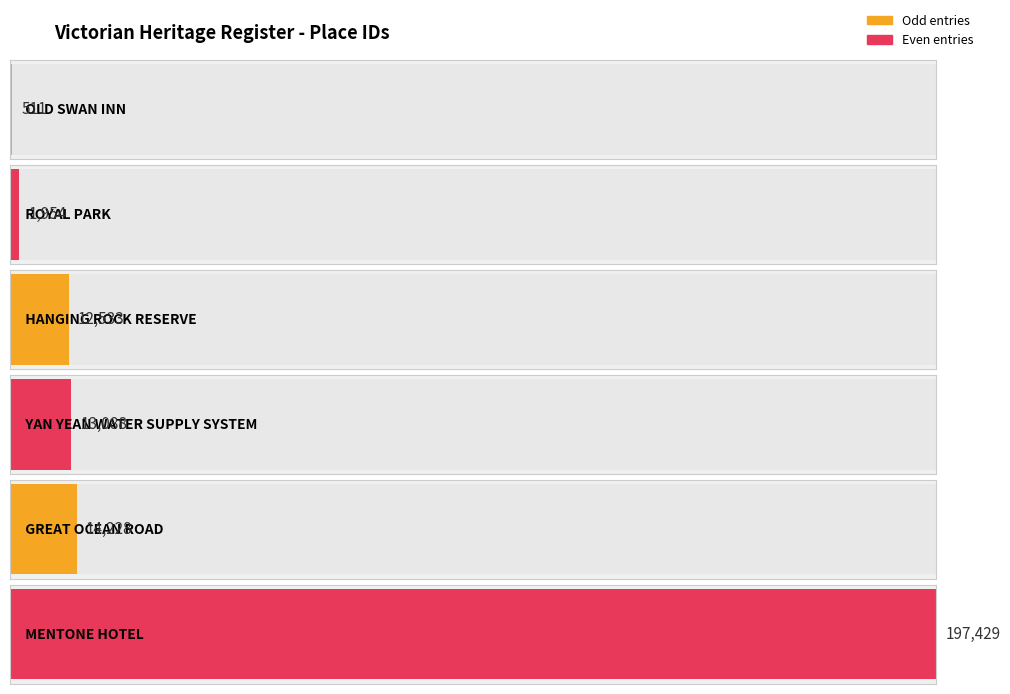

The chart shows a value of 1954 at ROYAL PARK. True or false?

True